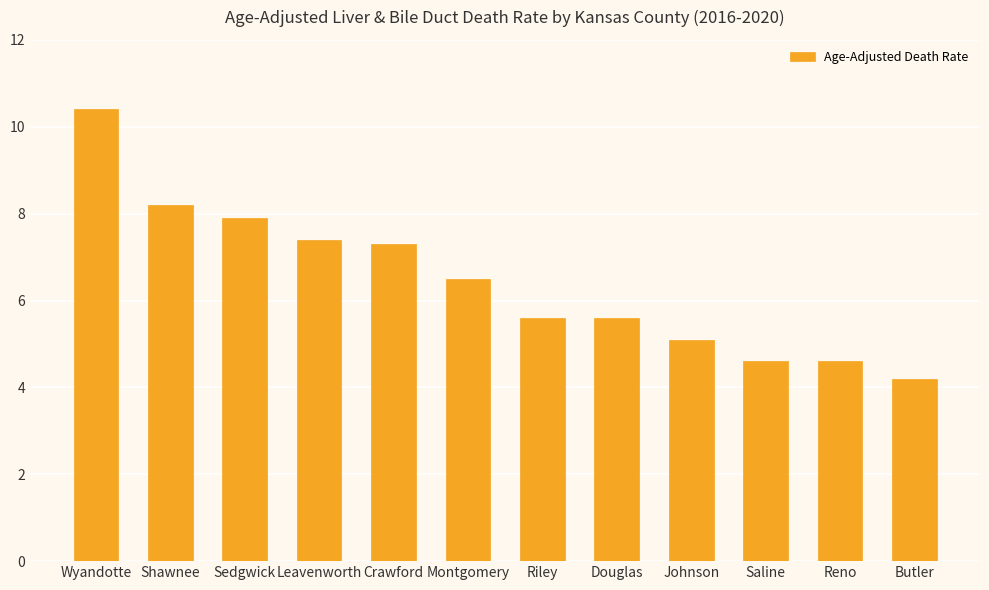

What position from the left is Sedgwick?

3